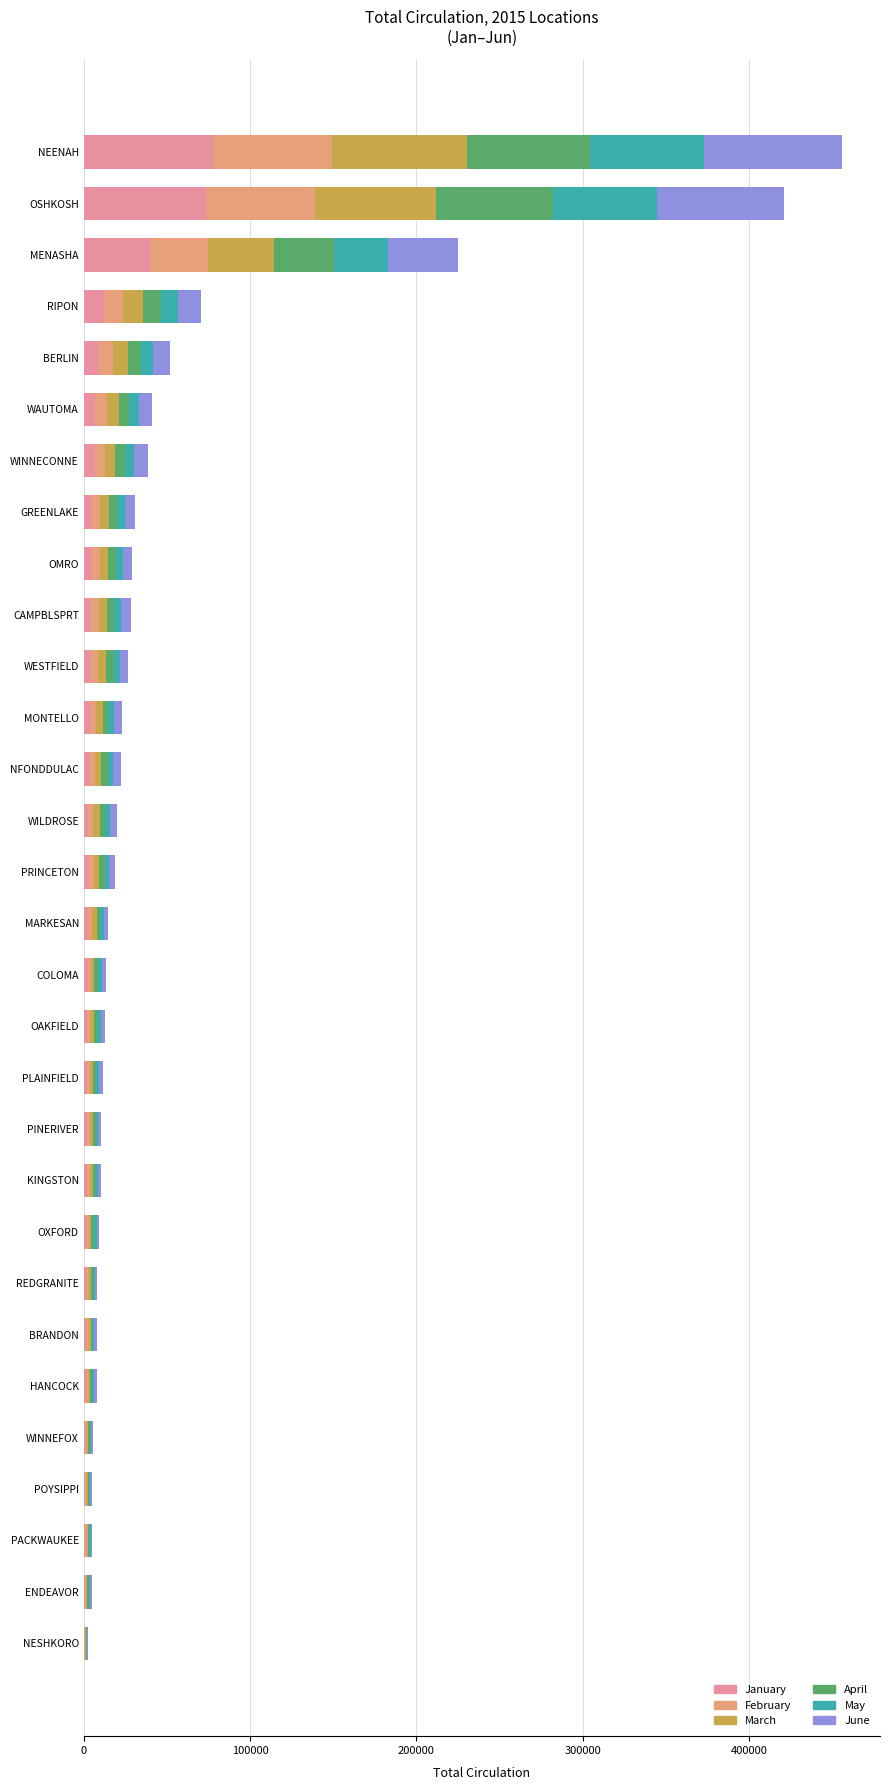

What is the highest value of the January series?

77701